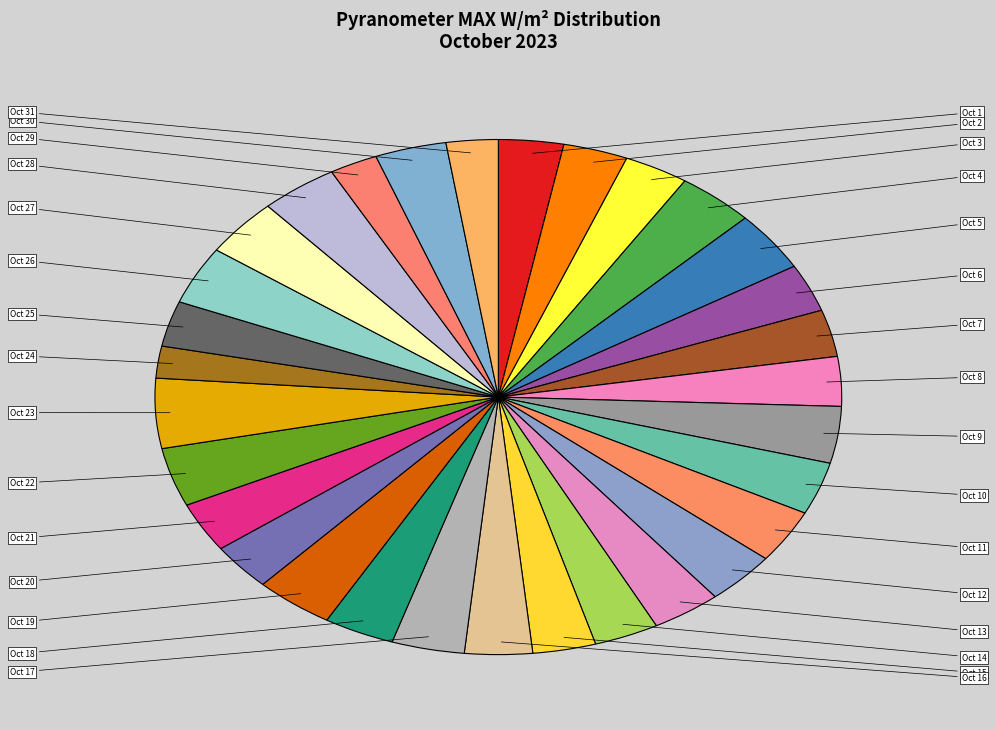

Rank the categories by value from lowest to highest.

Oct 24, Oct 29, Oct 31, Oct 25, Oct 7, Oct 20, Oct 15, Oct 6, Oct 14, Oct 3, Oct 2, Oct 1, Oct 8, Oct 21, Oct 16, Oct 13, Oct 10, Oct 18, Oct 12, Oct 11, Oct 30, Oct 17, Oct 9, Oct 27, Oct 4, Oct 28, Oct 26, Oct 22, Oct 19, Oct 5, Oct 23